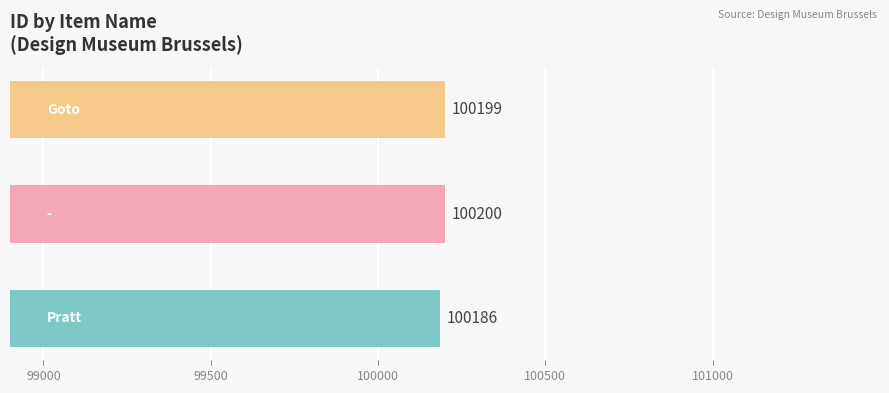

What is the difference between the maximum and minimum values?

14